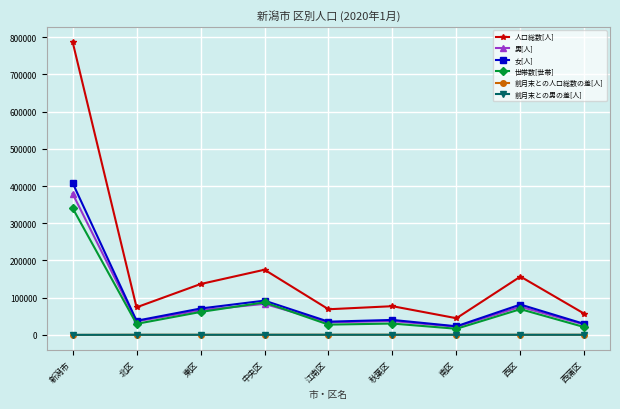

Which series has the largest total across all categories?

人口総数[人]